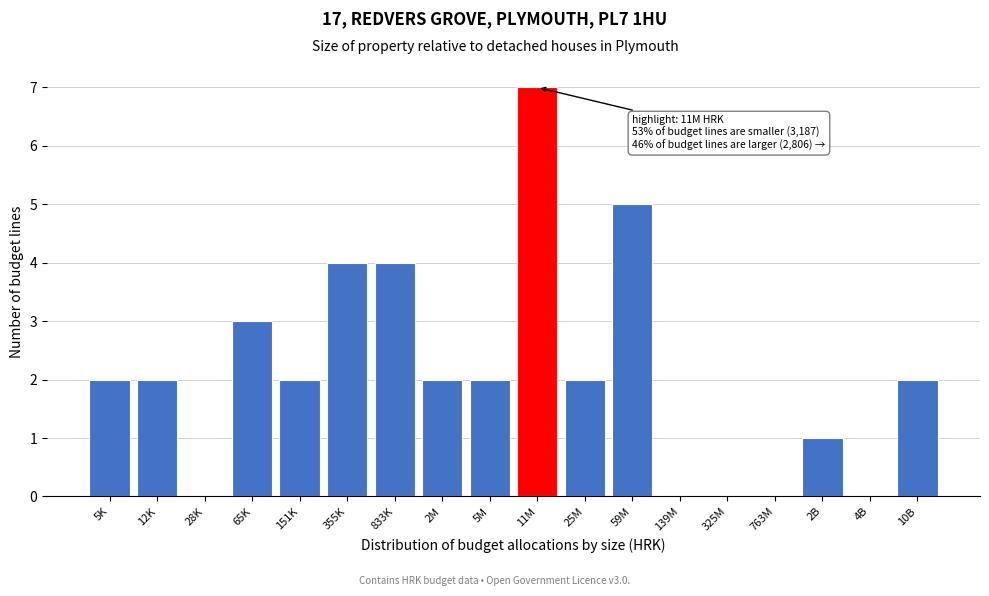

Reading left to right, extract all data points from this chart.

5K=2	12K=2	28K=0	65K=3	151K=2	355K=4	833K=4	2M=2	5M=2	11M=7	25M=2	59M=5	139M=0	325M=0	763M=0	2B=1	4B=0	10B=2